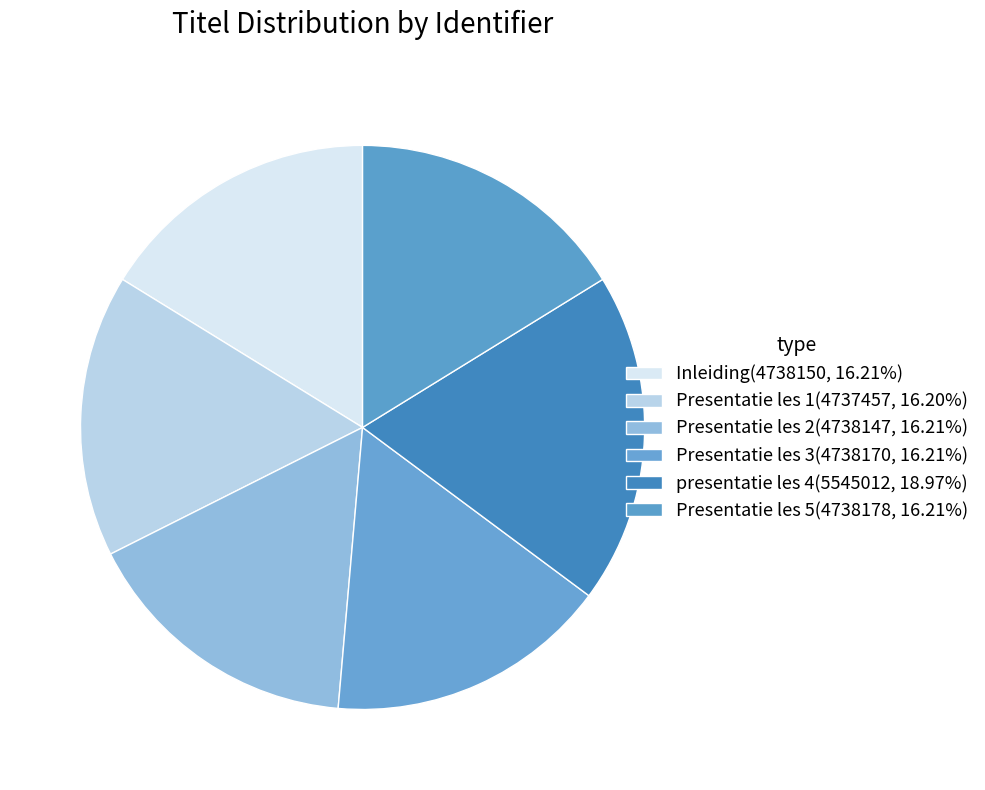

True or false: Presentatie les 3 accounts for 16% of the total.

True